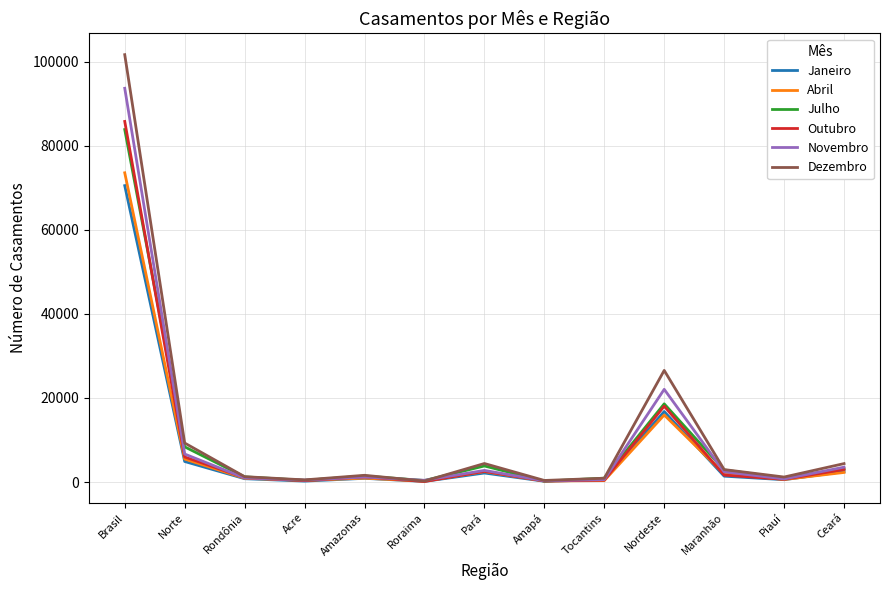

Read the Janeiro value at Nordeste, to the nearest 10.

16780